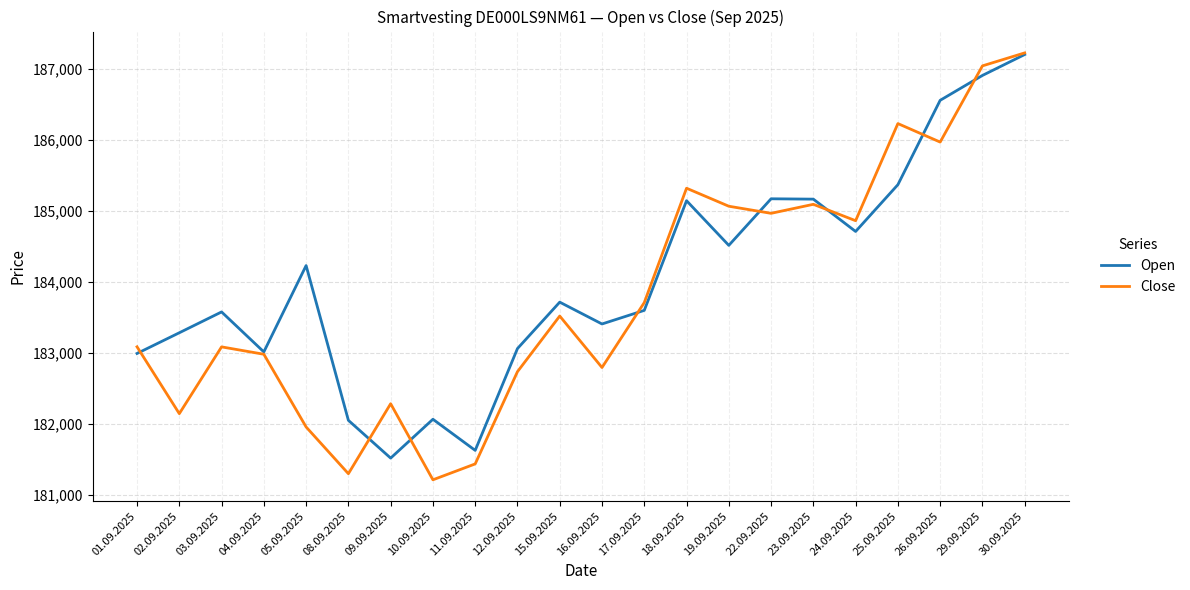

Is the value of Open at 03.09.2025 greater than the value of Close at 11.09.2025?

Yes